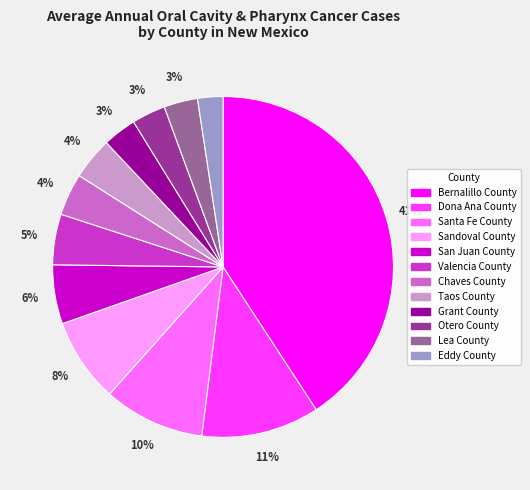

Is it true that Grant County is 3% of the pie?

True